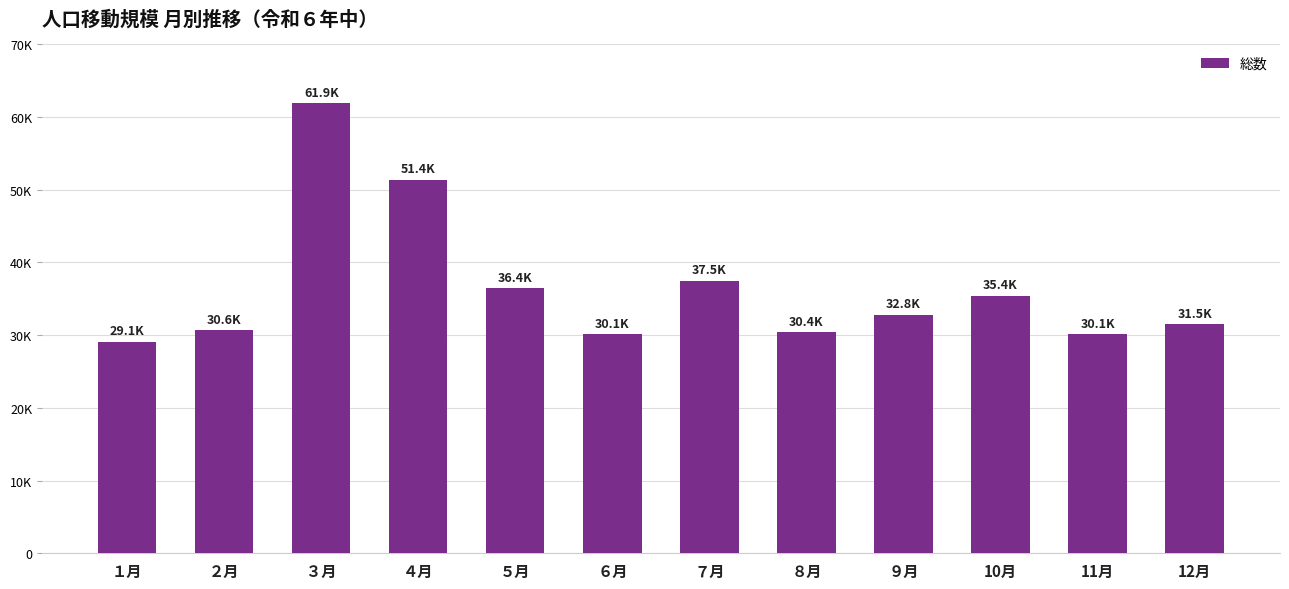

The value at ４月 is 51353. True or false?

True